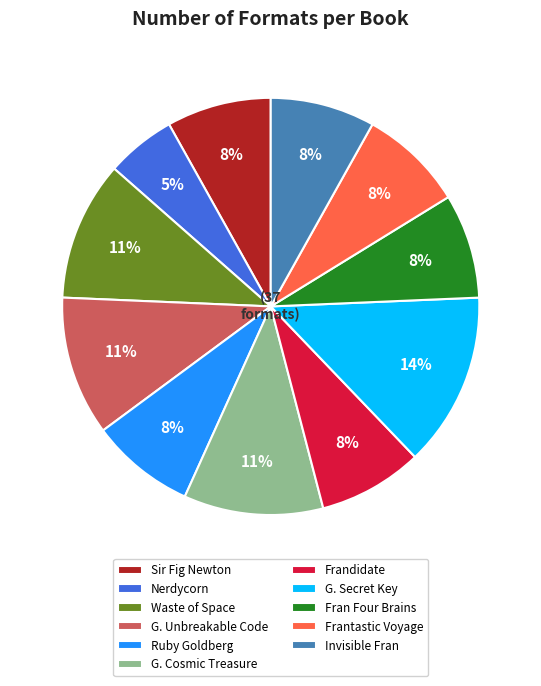

To the nearest percent, what portion does Waste of Space represent?

11%